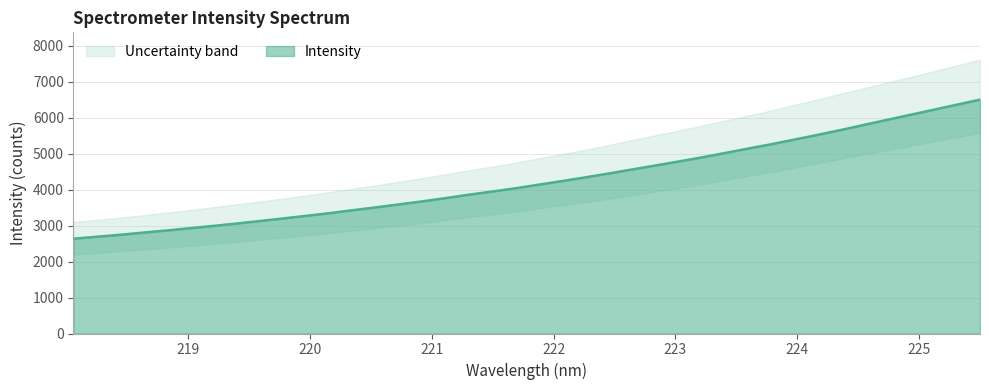

What is the value of the 20th point from the left?

4038.0